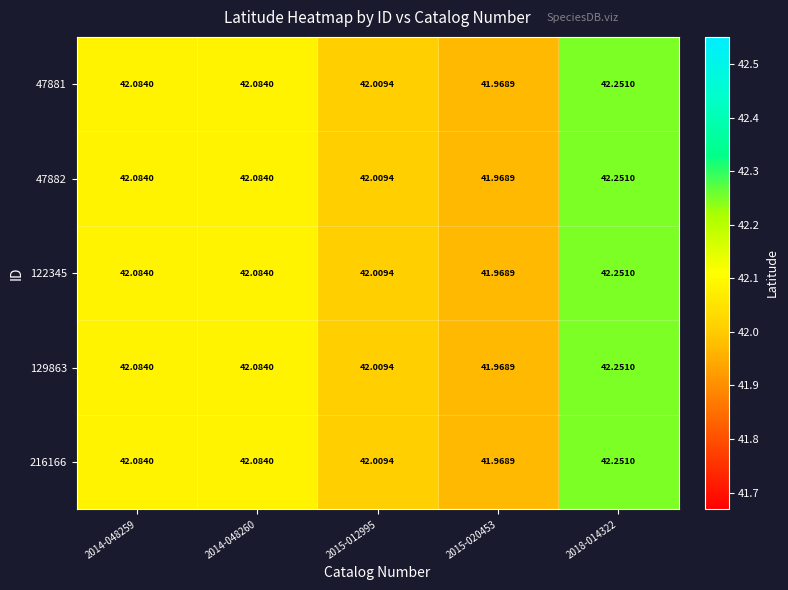

At how many categories does at least one series exceed 42?

4